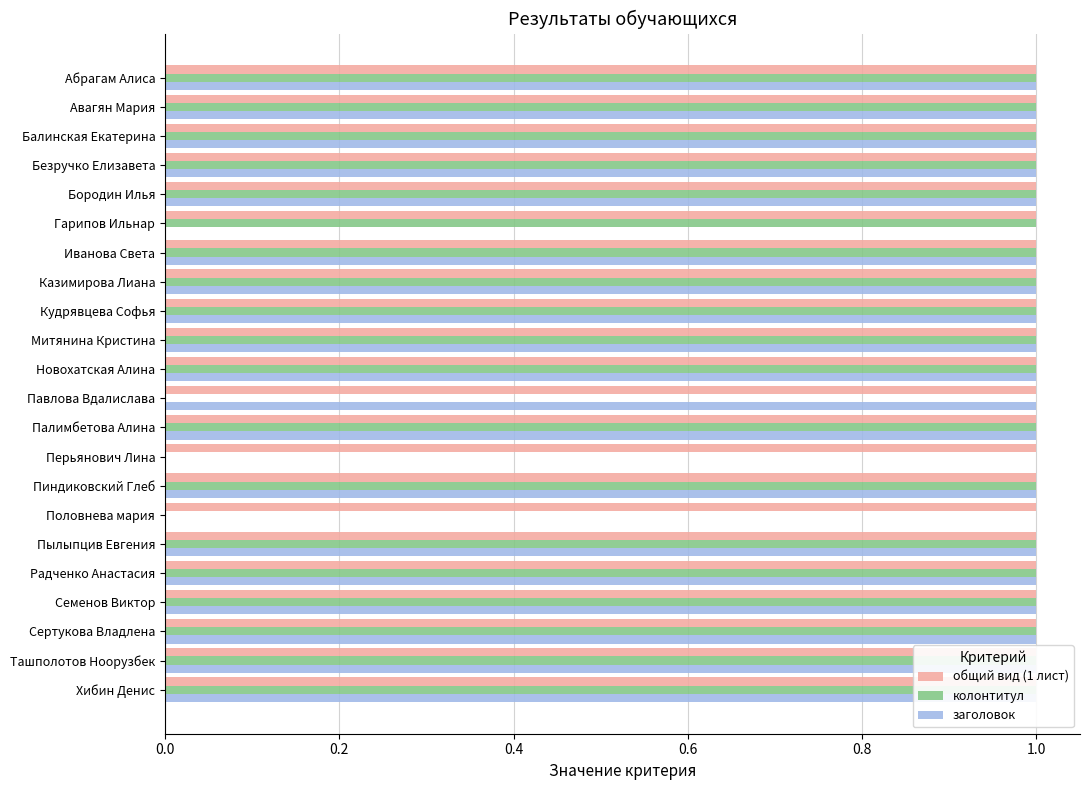

How many bars are there in each group?

3